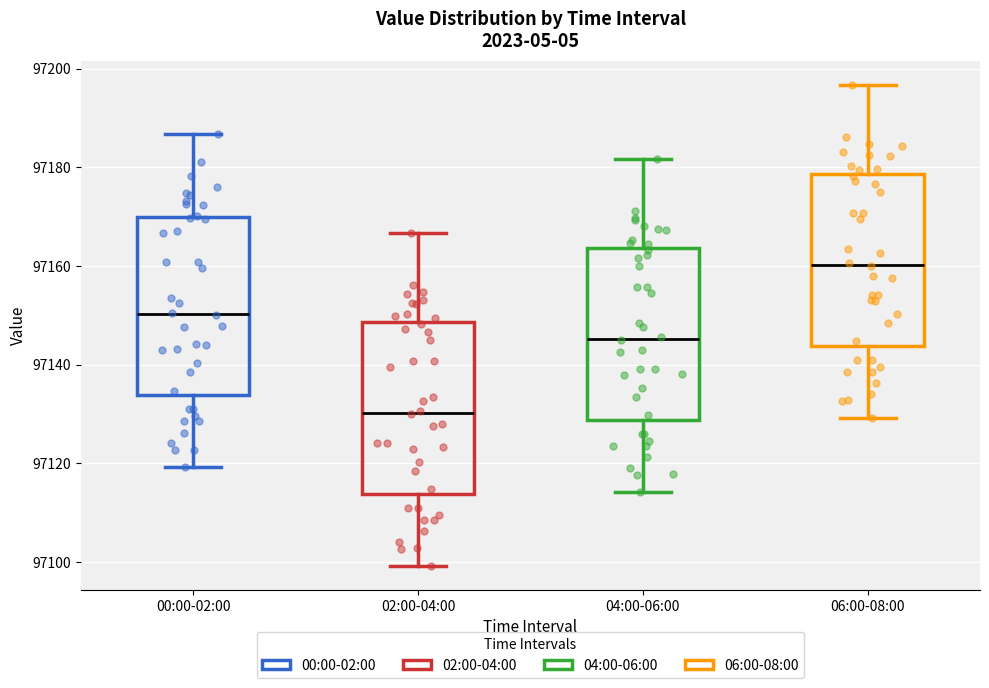

Which box's median line is the lowest?

02:00-04:00